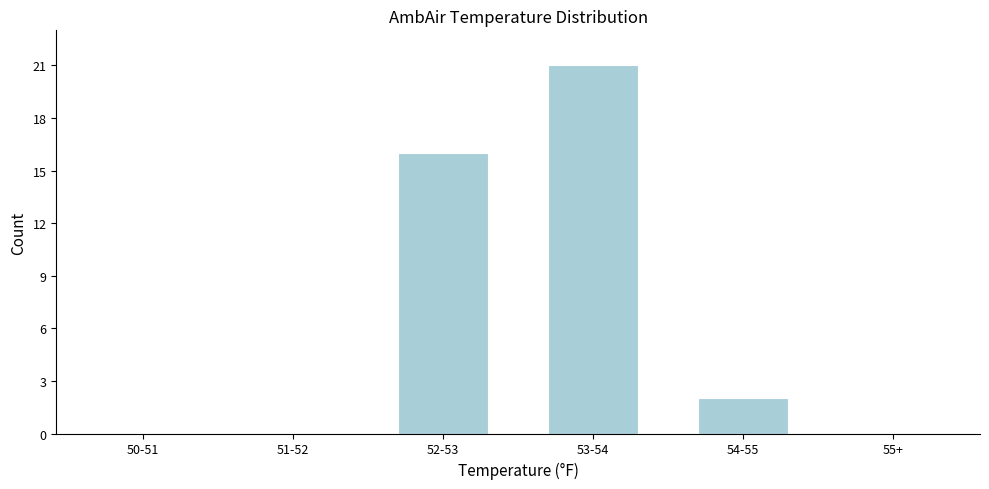

Reading left to right, what are all the values shown in this chart?

50-51=0	51-52=0	52-53=16	53-54=21	54-55=2	55+=0